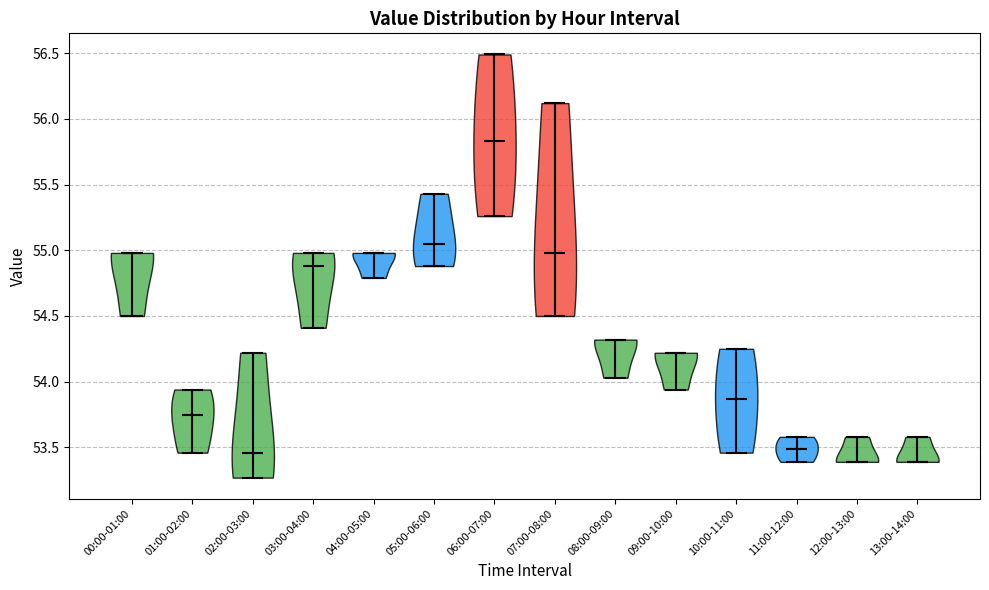

Reading left to right, read every violin against the y-axis: where its median line is, and the lowest and highest points it reaches. The values are not printed on the chart, so give them approximately, as read against the axis.

00:00-01:00: median line 55.00, lowest point 54.50, highest point 55.00
01:00-02:00: median line 53.75, lowest point 53.45, highest point 53.95
02:00-03:00: median line 53.45, lowest point 53.25, highest point 54.20
03:00-04:00: median line 54.90, lowest point 54.40, highest point 55.00
04:00-05:00: median line 55.00, lowest point 54.80, highest point 55.00
05:00-06:00: median line 55.05, lowest point 54.90, highest point 55.45
06:00-07:00: median line 55.85, lowest point 55.25, highest point 56.50
07:00-08:00: median line 55.00, lowest point 54.50, highest point 56.10
08:00-09:00: median line 54.30, lowest point 54.05, highest point 54.30
09:00-10:00: median line 54.20, lowest point 53.95, highest point 54.20
10:00-11:00: median line 53.85, lowest point 53.45, highest point 54.25
11:00-12:00: median line 53.50, lowest point 53.40, highest point 53.60
12:00-13:00: median line 53.40, lowest point 53.40, highest point 53.60
13:00-14:00: median line 53.40, lowest point 53.40, highest point 53.60